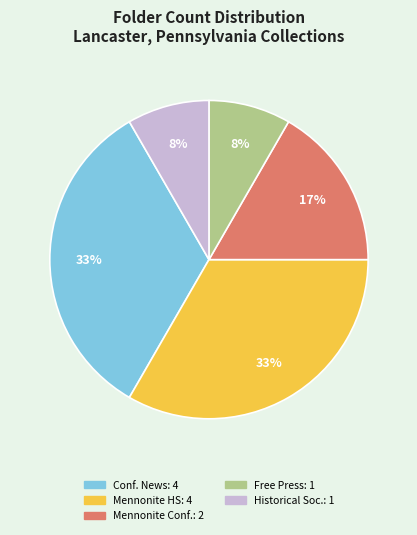

To the nearest percent, what is the difference between the largest and smallest slice percentages?

25%